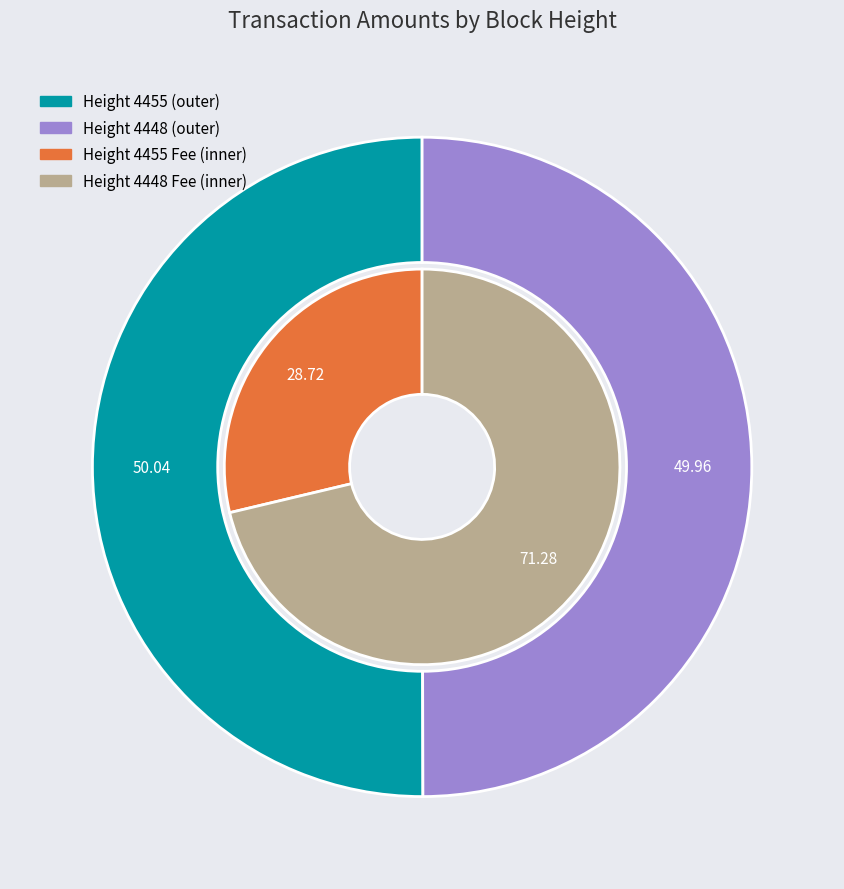

Combined, do 4455 and 4448 account for over 50%?

Yes